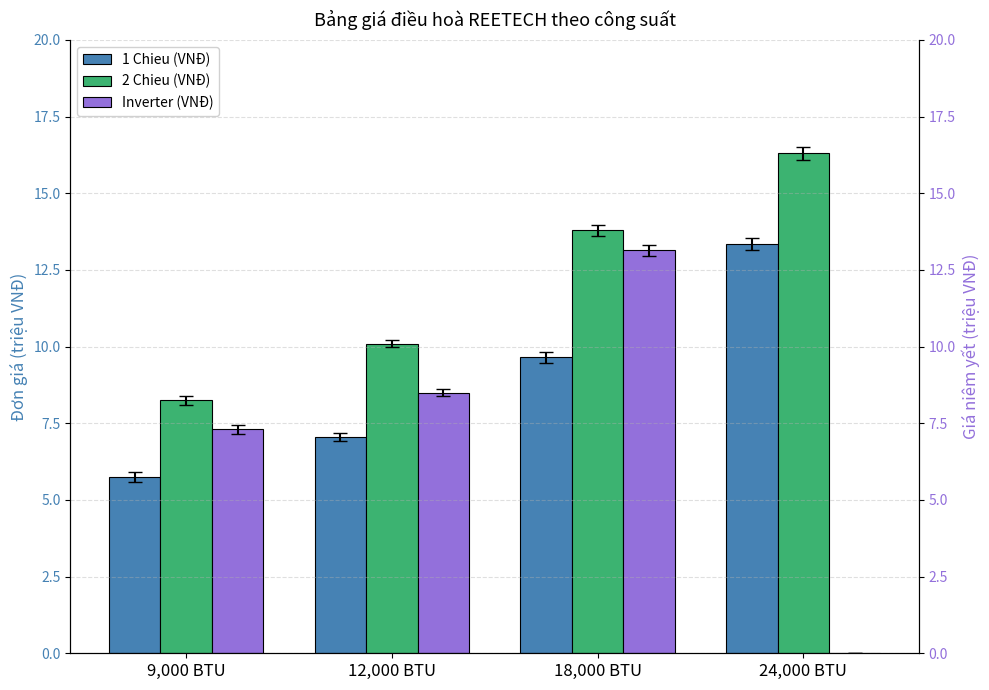

What is the label of the 4th bar from the right?

9,000 BTU